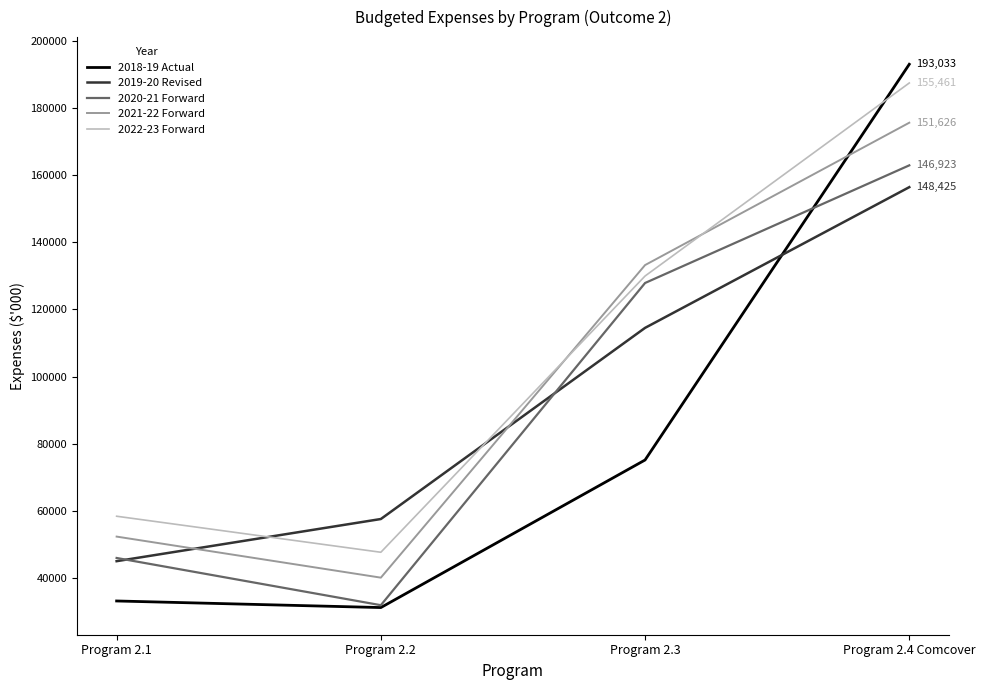

Rank the categories by 2018-19 Actual value from highest to lowest.

Program 2.4 Comcover, Program 2.3, Program 2.1, Program 2.2